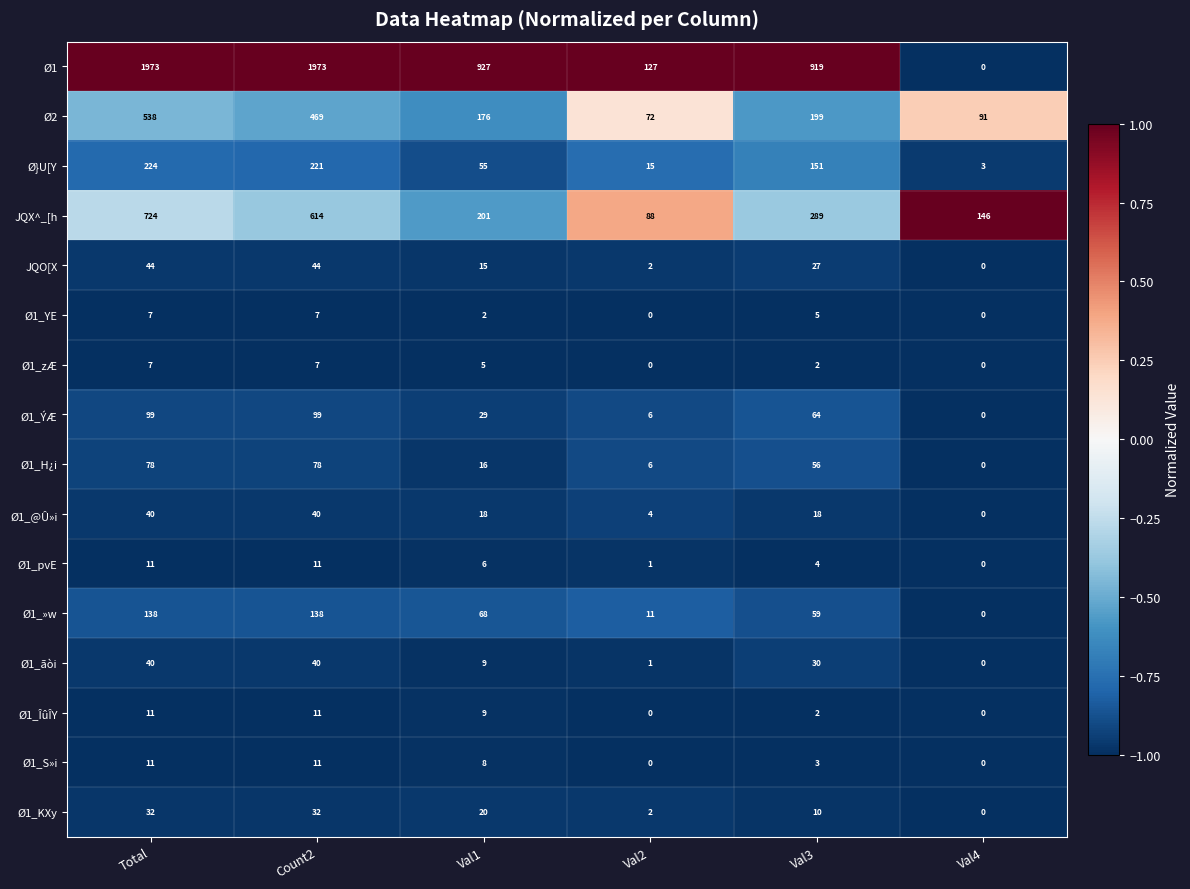

Is the value of Ø}U[Y at Total greater than the value of JQO[X at Val1?

Yes